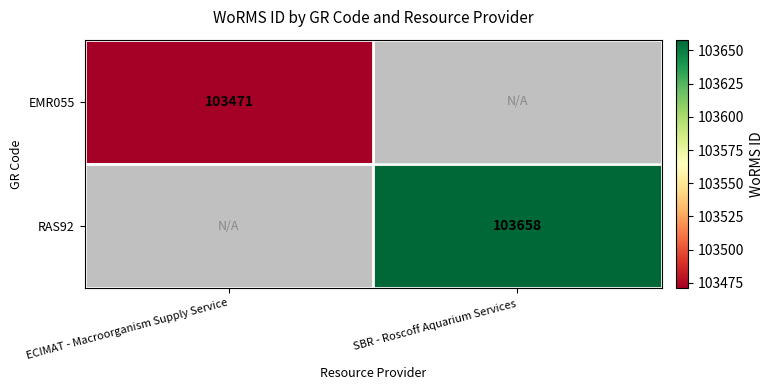

What is the total value across all series at SBR - Roscoff Aquarium Services?

103658